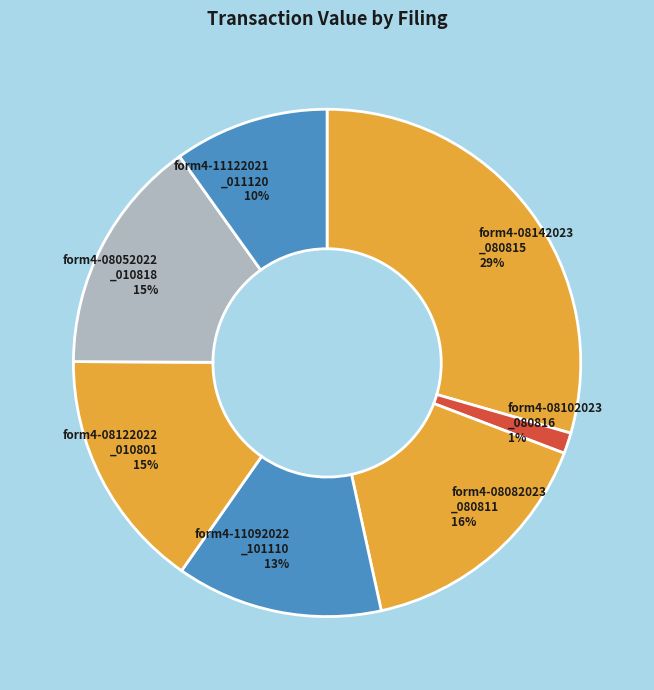

Which category has the biggest portion of the pie?

form4-08142023_080815.xml (S)